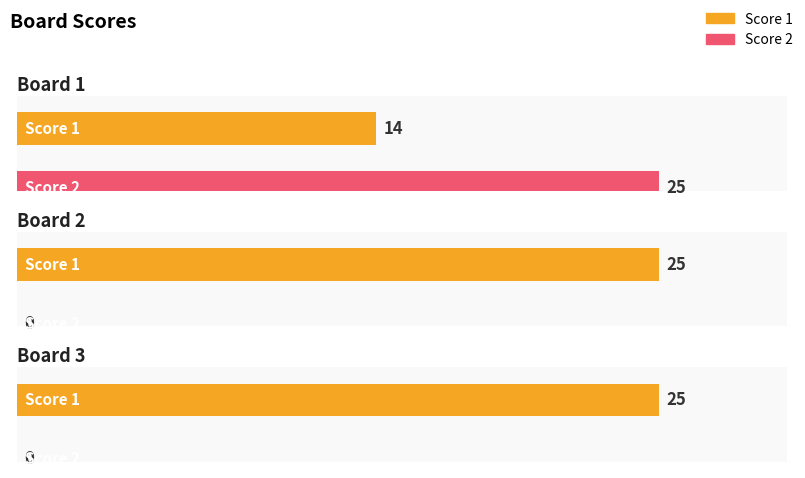

How many distinct data groups are displayed?

2